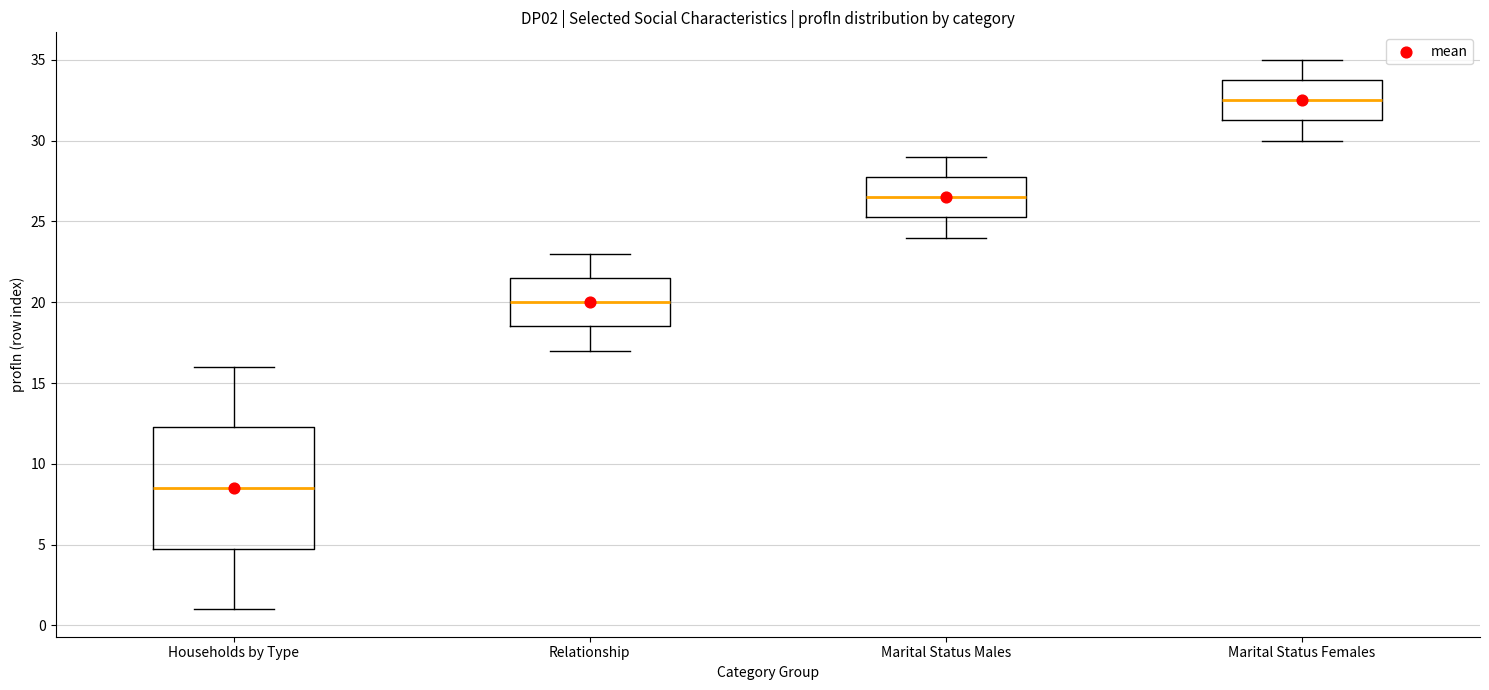

Reading left to right, transcribe this box plot: for each box, give where its median line is, the range the box spans, and where its two whiskers end, as read against the y-axis. The values are not printed on the chart, so give them approximately, as read against the axis.

Households by Type: median 8.5, box 5.0 to 12.5, whiskers 1.0 to 16.0
Relationship: median 20.0, box 18.5 to 21.5, whiskers 17.0 to 23.0
Marital Status Males: median 26.5, box 25.5 to 28.0, whiskers 24.0 to 29.0
Marital Status Females: median 32.5, box 31.5 to 34.0, whiskers 30.0 to 35.0